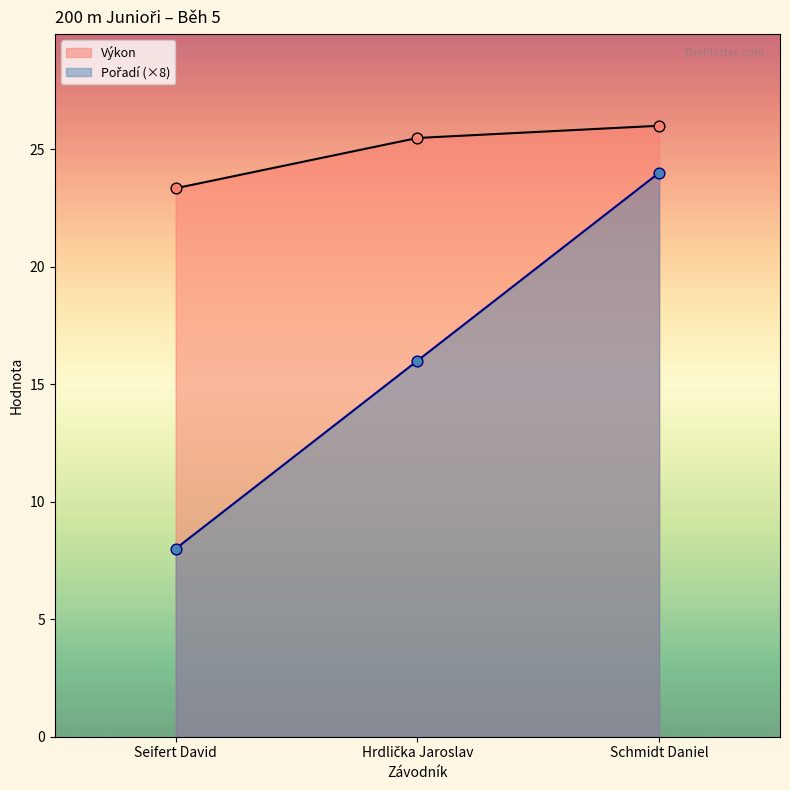

Which series has the widest spread of Y values?

Pořadí